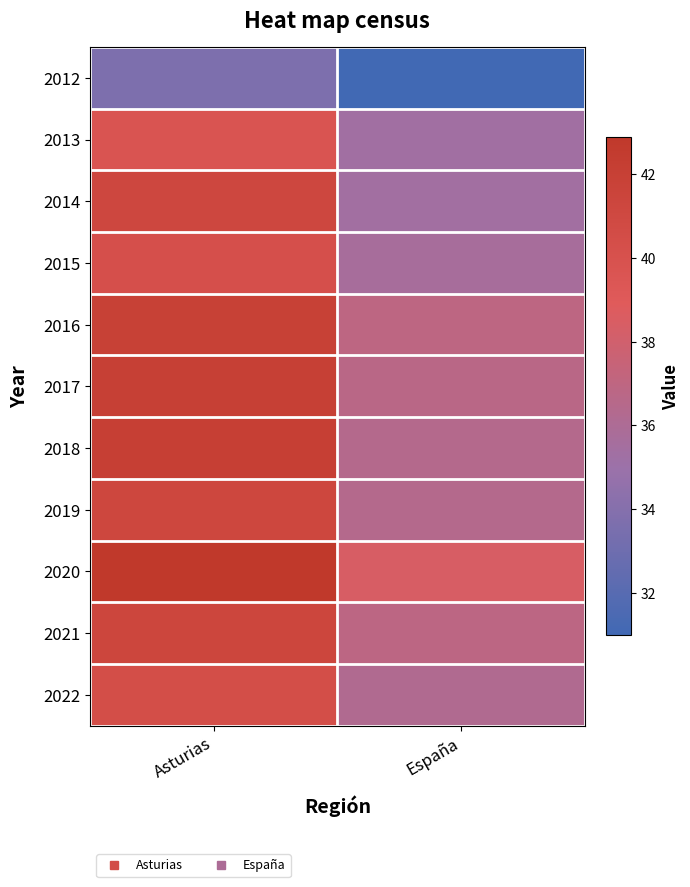

Reading right to left, transcribe all the data shown in this chart.

2012: España=31.0	Asturias=33.7
2013: España=35.4	Asturias=39.7
2014: España=35.4	Asturias=41.2
2015: España=35.7	Asturias=40.2
2016: España=37.0	Asturias=41.9
2017: España=36.7	Asturias=42.0
2018: España=36.5	Asturias=42.1
2019: España=36.4	Asturias=41.3
2020: España=38.5	Asturias=42.9
2021: España=36.9	Asturias=41.4
2022: España=36.2	Asturias=40.4